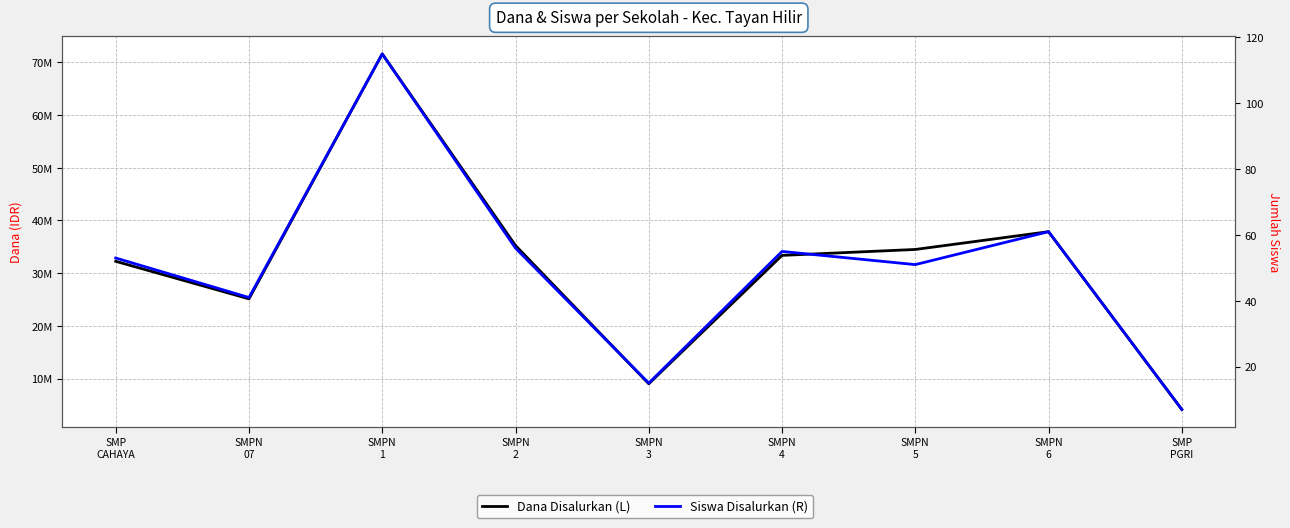

Where is the first local maximum for Siswa Disalurkan (R)?

SMPN
1